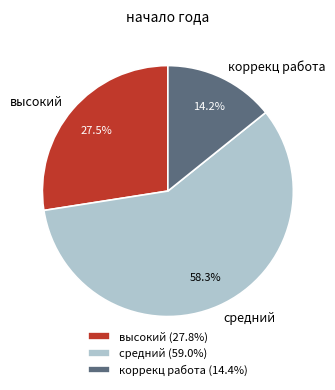

What is the ratio of the value at коррекц работа to the value at средний?

0.2